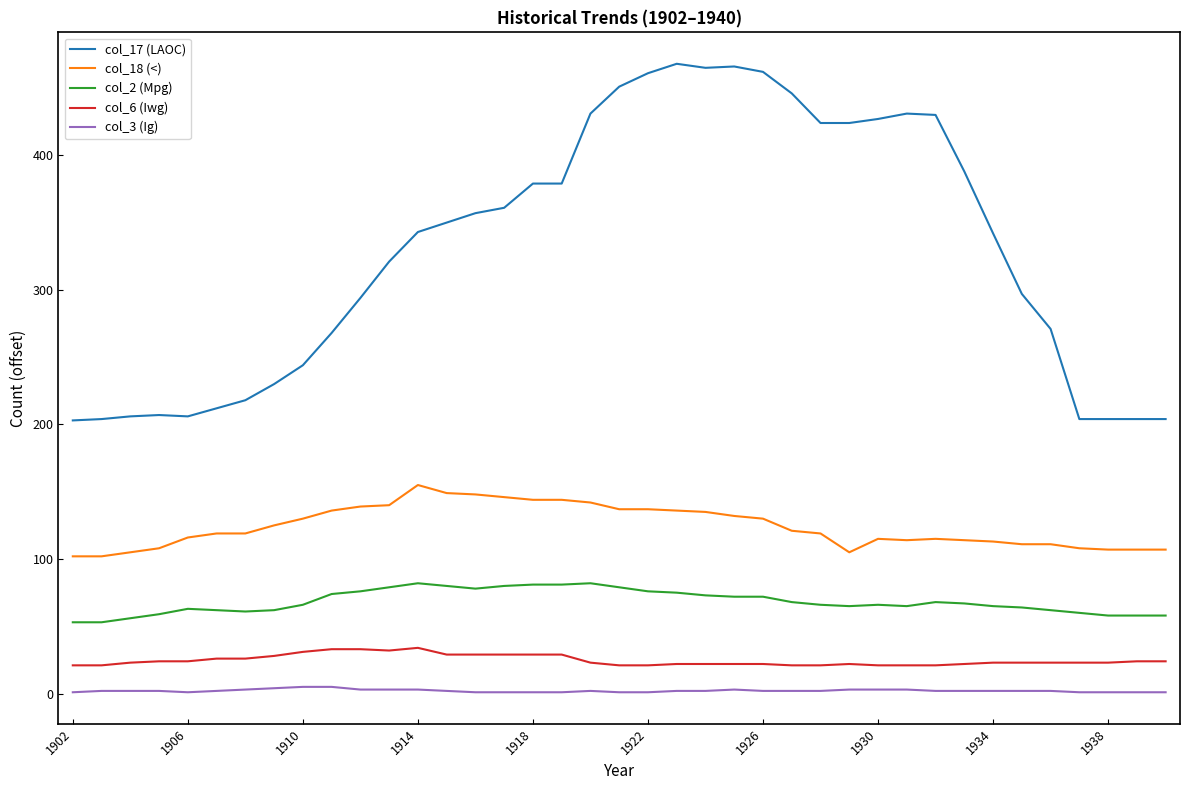

Which series has the largest total across all categories?

col_17 (LAOC)